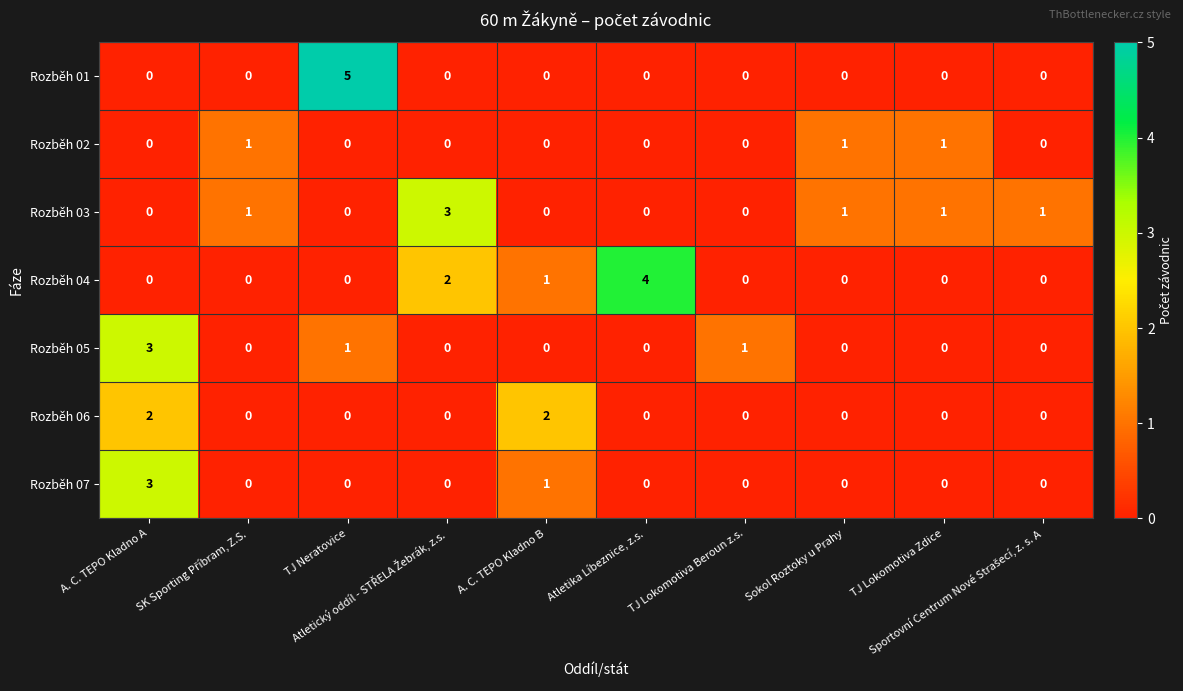

Which series has the widest spread of values?

Rozběh 01